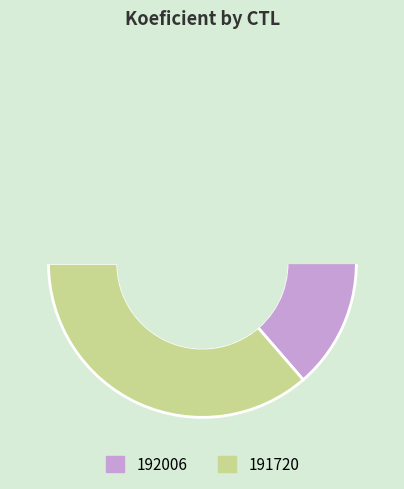

Combined, do 191720 and 192006 account for over 50%?

Yes